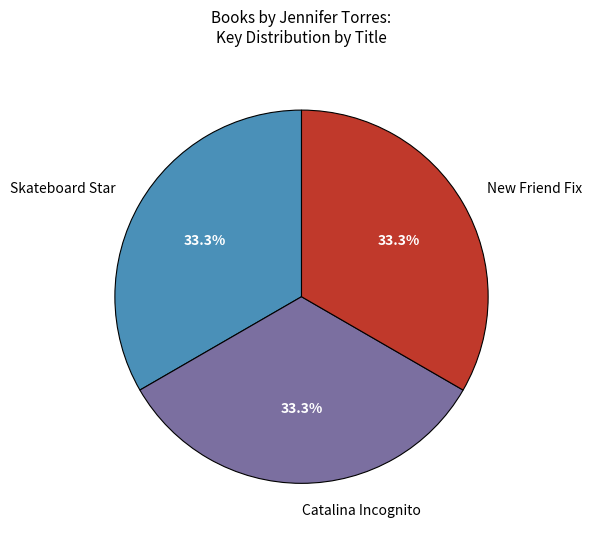

What percentage do New Friend Fix and Skateboard Star together represent?

66.7%